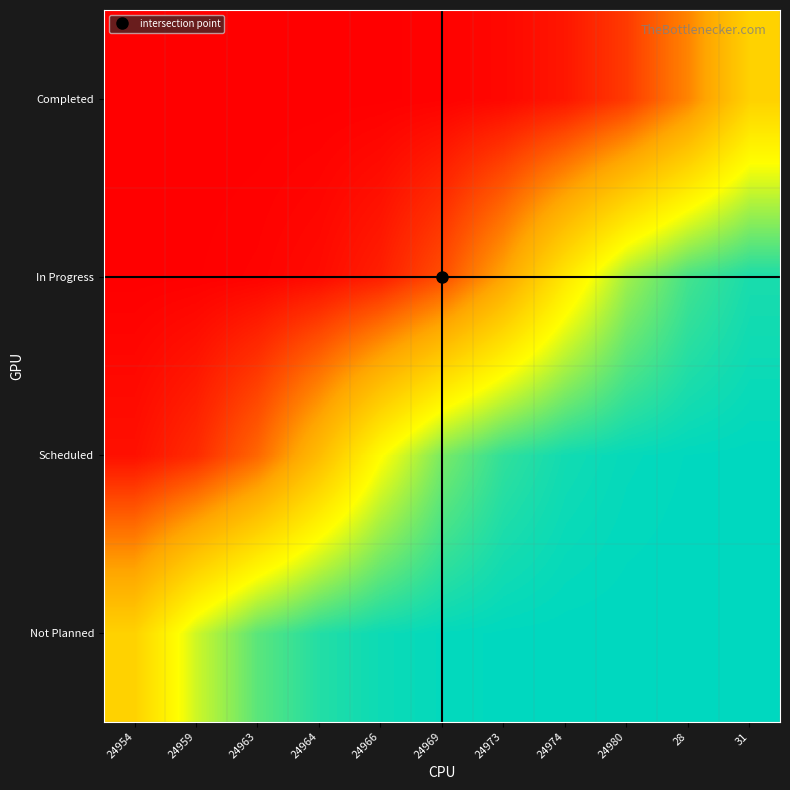

Reading left to right, list all the values displayed in this chart.

Not Planned: 24954=0.5	24959=0.7	24963=0.9	24964=1.0	24966=1.0	24969=1.0	24973=1.0	24974=1.0	24980=1.0	28=1.0	31=1.0
Scheduled: 24954=0.0	24959=0.1	24963=0.2	24964=0.4	24966=0.7	24969=0.8	24973=0.9	24974=1.0	24980=1.0	28=1.0	31=1.0
In Progress: 24954=0.0	24959=0.0	24963=0.0	24964=0.0	24966=0.1	24969=0.2	24973=0.3	24974=0.6	24980=0.8	28=0.9	31=1.0
Completed: 24954=0.0	24959=0.0	24963=0.0	24964=0.0	24966=0.0	24969=0.0	24973=0.0	24974=0.0	24980=0.1	28=0.3	31=0.5